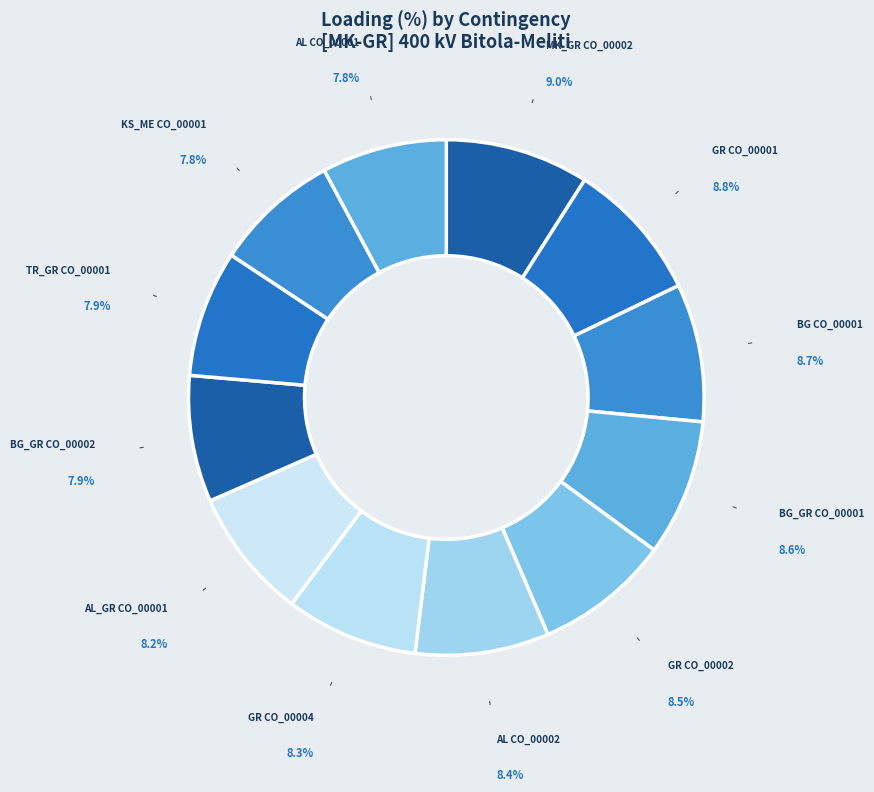

What is the ratio of the value at MK_GR CO_00002 to the value at AL CO_00002?

1.1